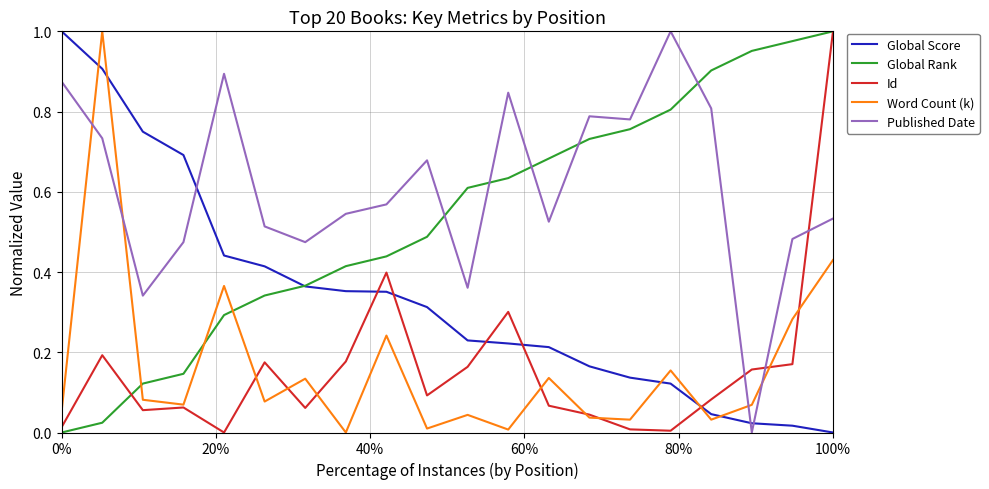

Which series has the largest total across all categories?

Published Date